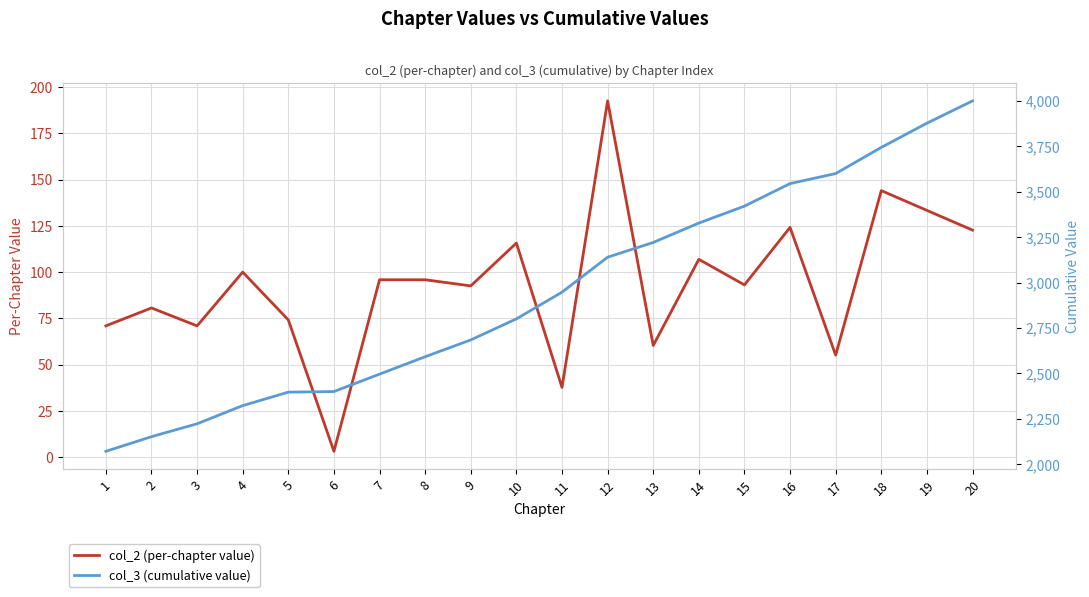

How many data points in col_3 (cumulative value) are less than 2947?

10